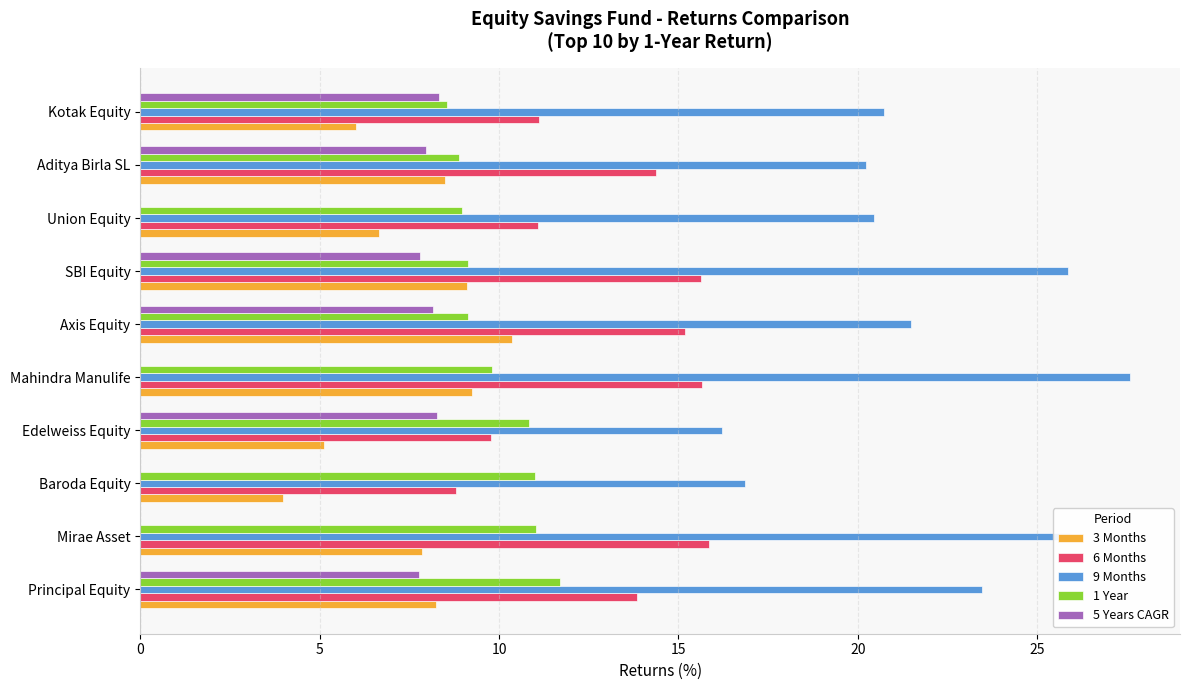

What is the sum of the 1 Year values at Principal Equity and Aditya Birla SL?

20.6